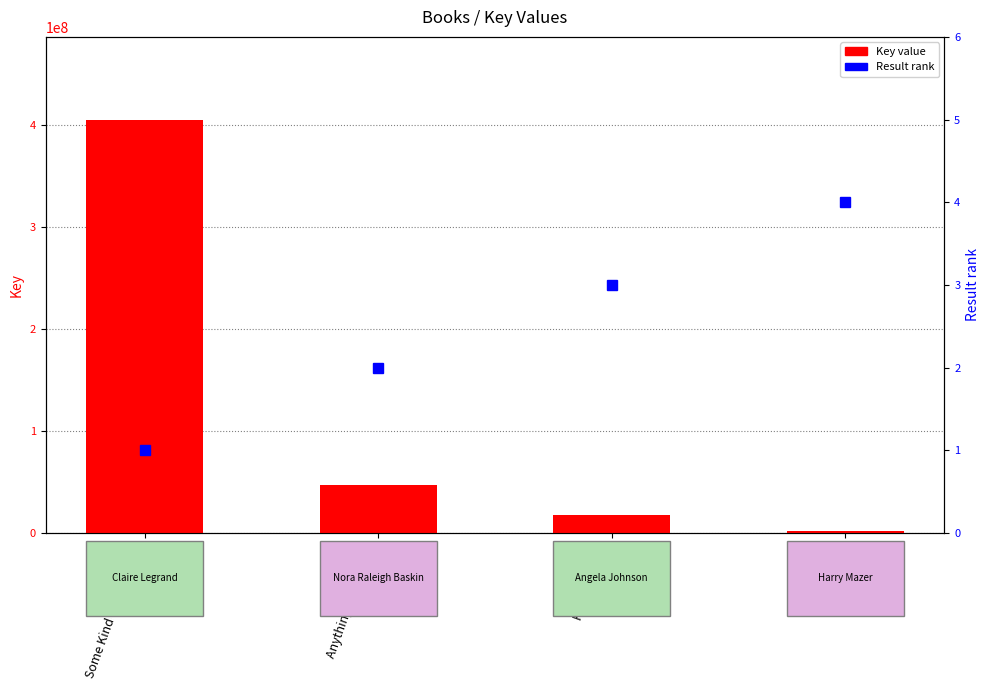

At which category is the sum across all series the highest?

Some Kind of Happiness